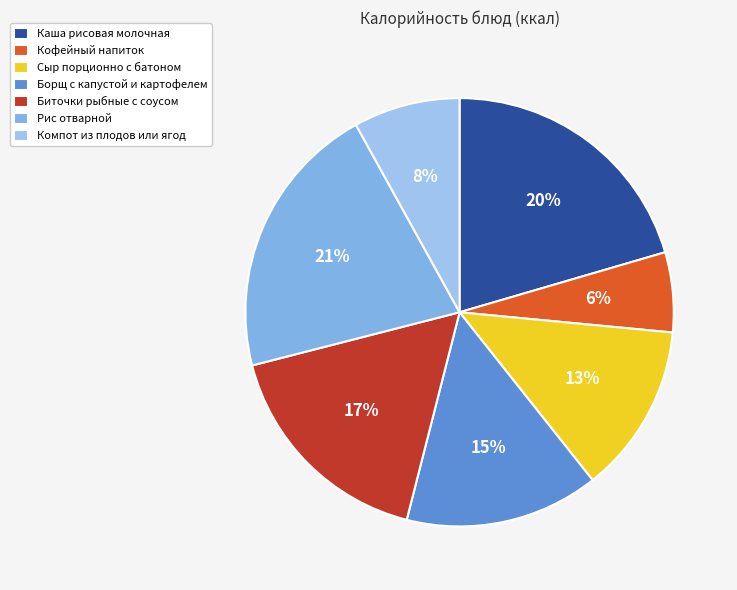

What percentage is the Биточки рыбные с соусом slice, to the nearest percent?

17%